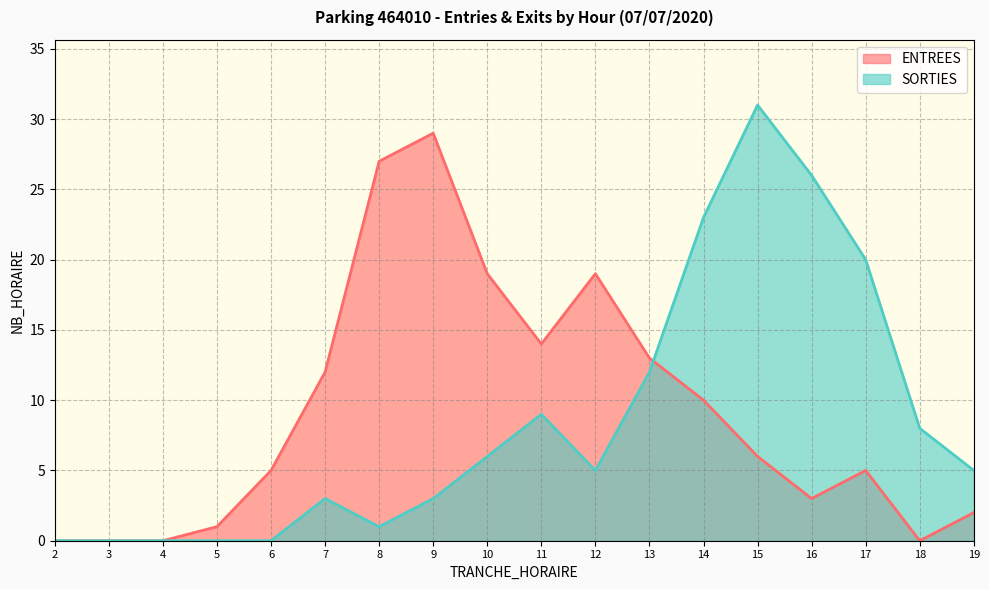

Which category has the highest value in the ENTREES series?

9